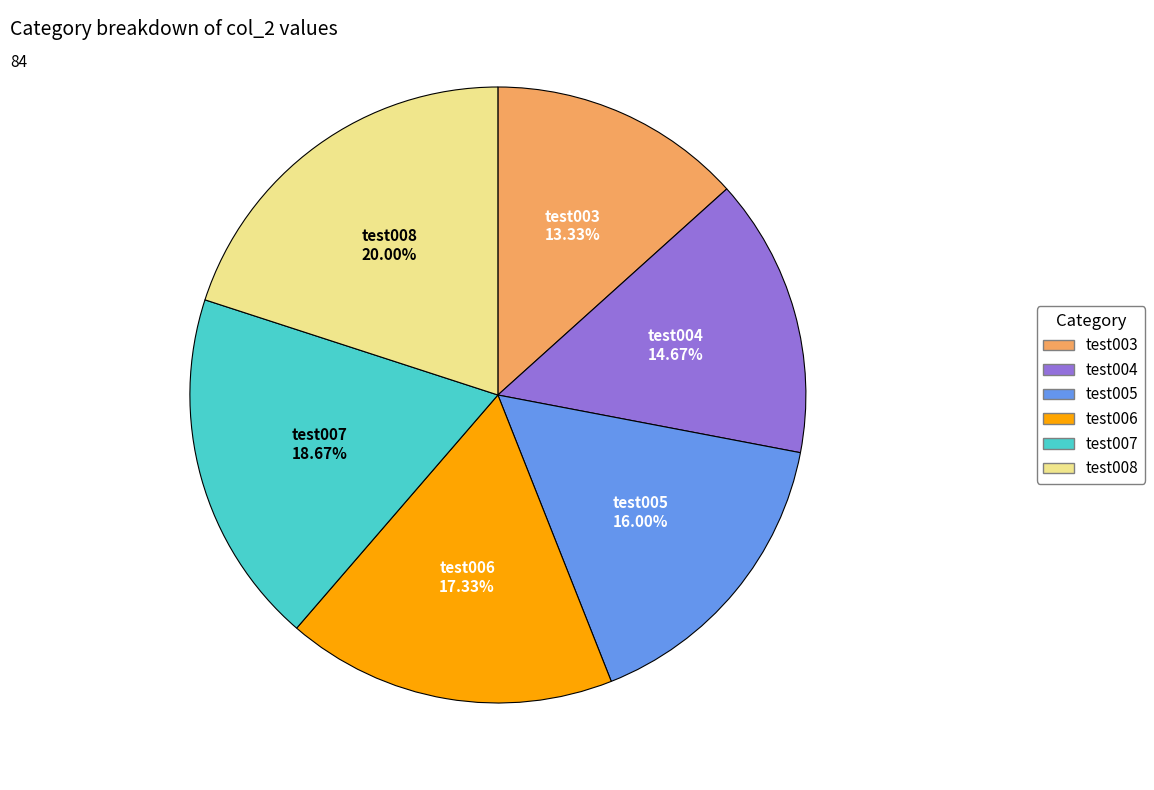

The test006 slice represents 31% of the pie. True or false?

False